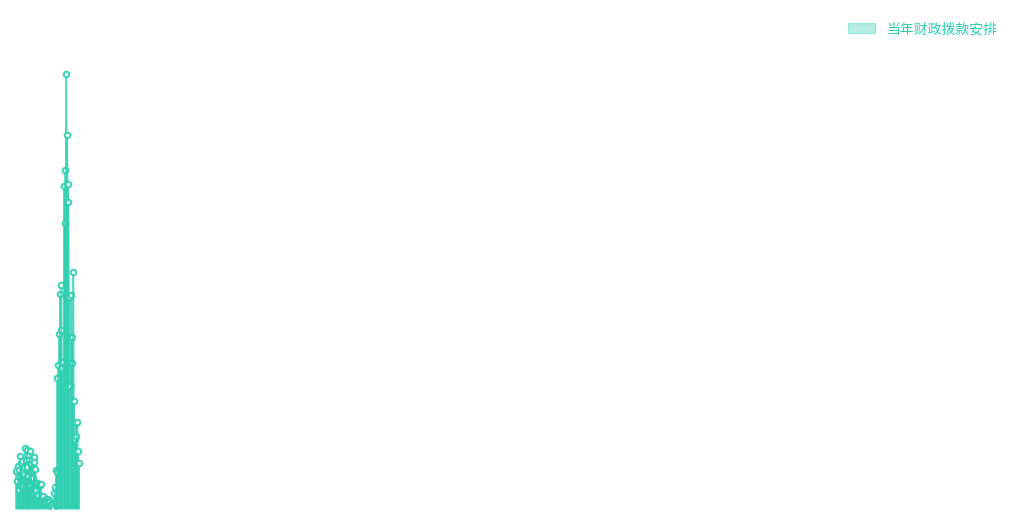

What is the greatest value displayed?

1839111